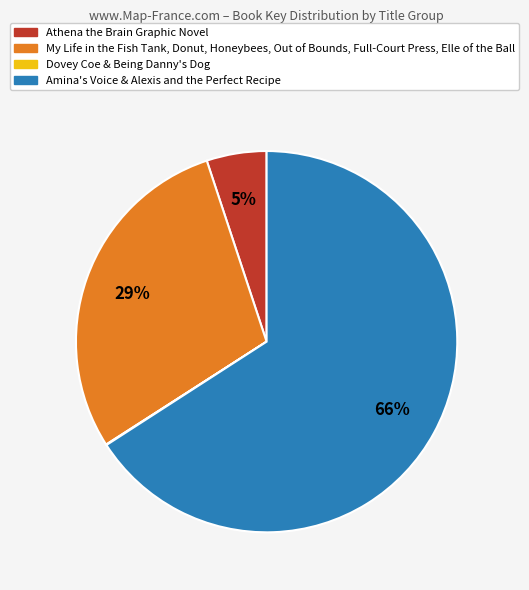

To the nearest percent, what is the average slice percentage?

25%